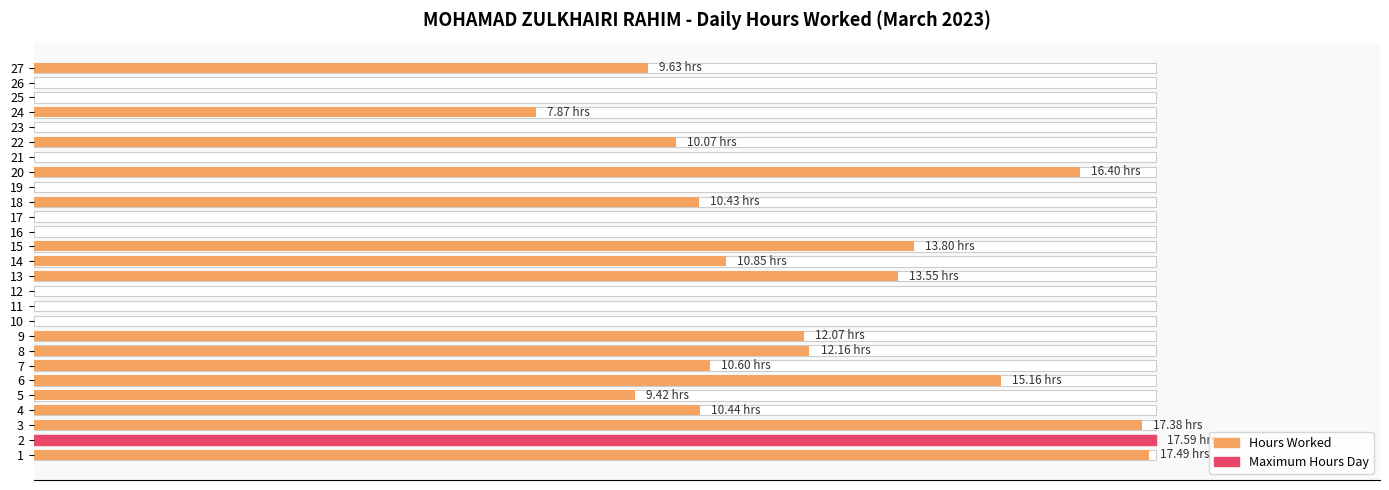

The value at 24 is 28.2. True or false?

False